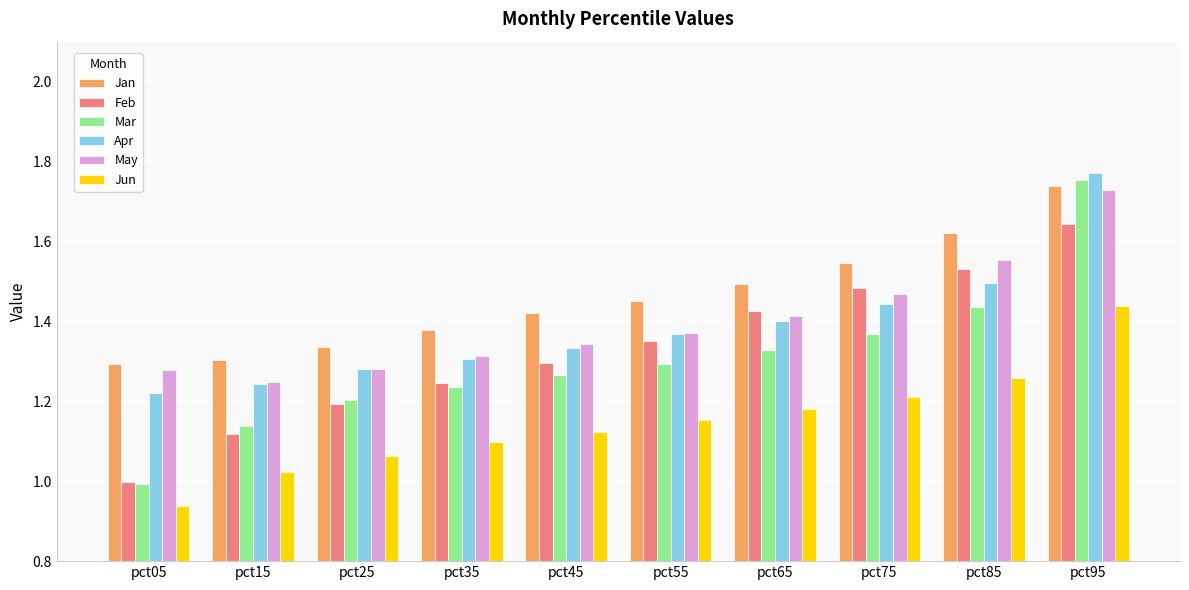

The value of Jan at pct15 is 0.4. True or false?

False